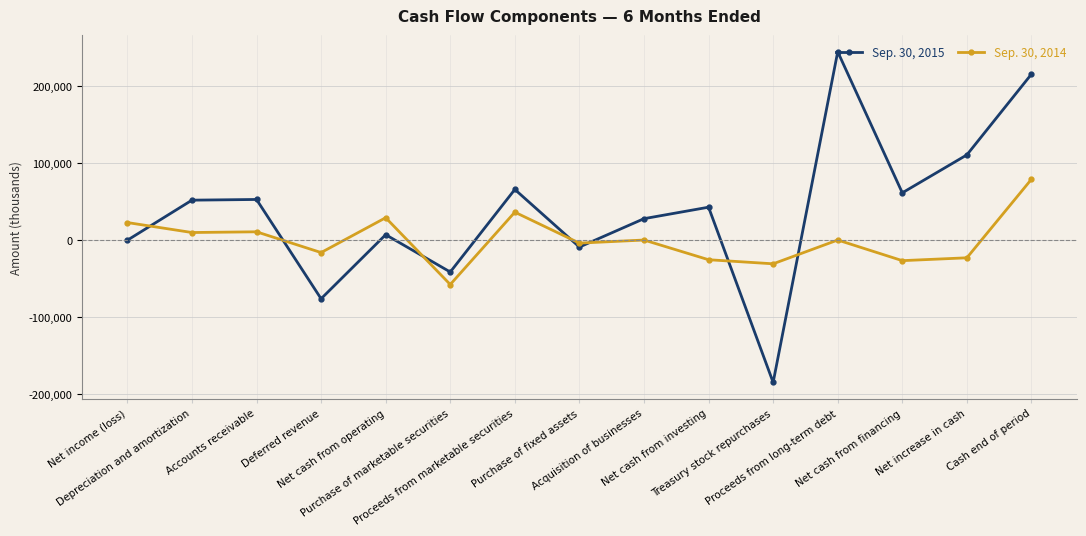

Rank the series by their maximum value, from highest to lowest.

Sep. 30, 2015, Sep. 30, 2014